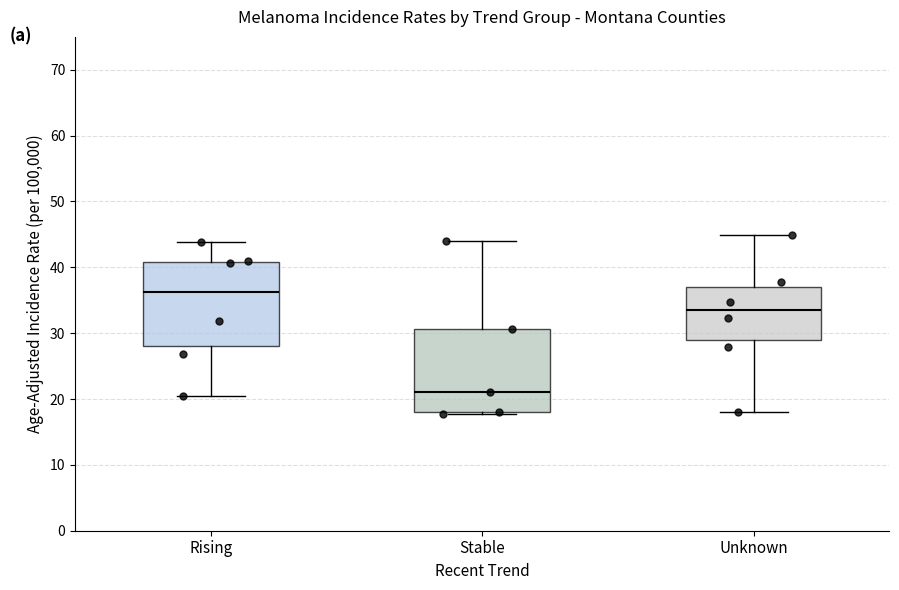

Reading left to right, transcribe this box plot: for each box, give where its median line is, the range the box spans, and where its two whiskers end, as read against the y-axis. The values are not printed on the chart, so give them approximately, as read against the axis.

Rising: median 36, box 28 to 41, whiskers 21 to 44
Stable: median 21, box 18 to 31, whiskers 18 (just below the box's lower edge) to 44
Unknown: median 34, box 29 to 37, whiskers 18 to 45